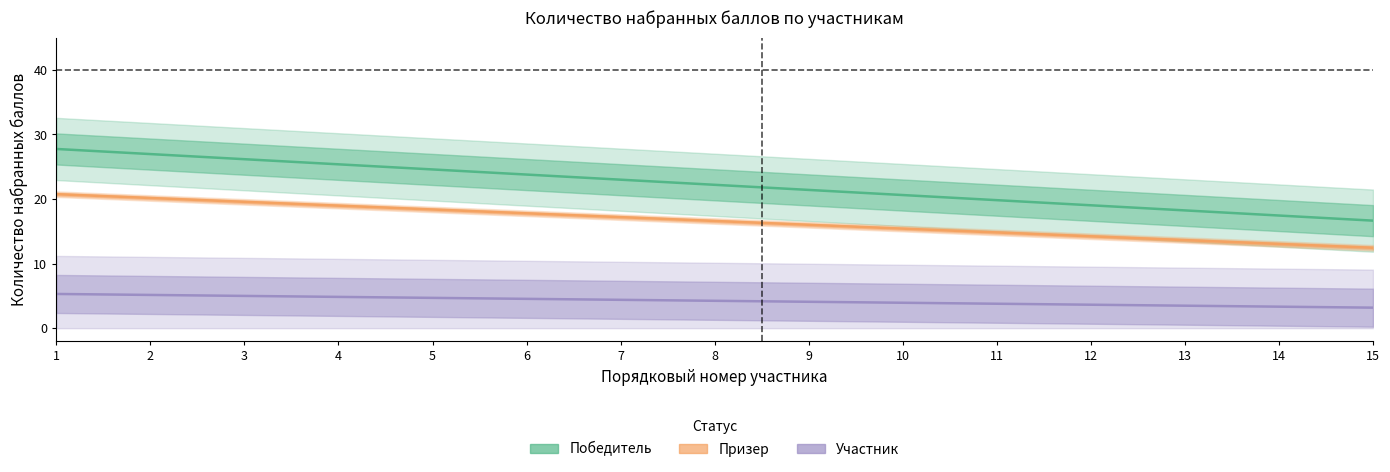

The Призер series shows 20.8 at 1. True or false?

True